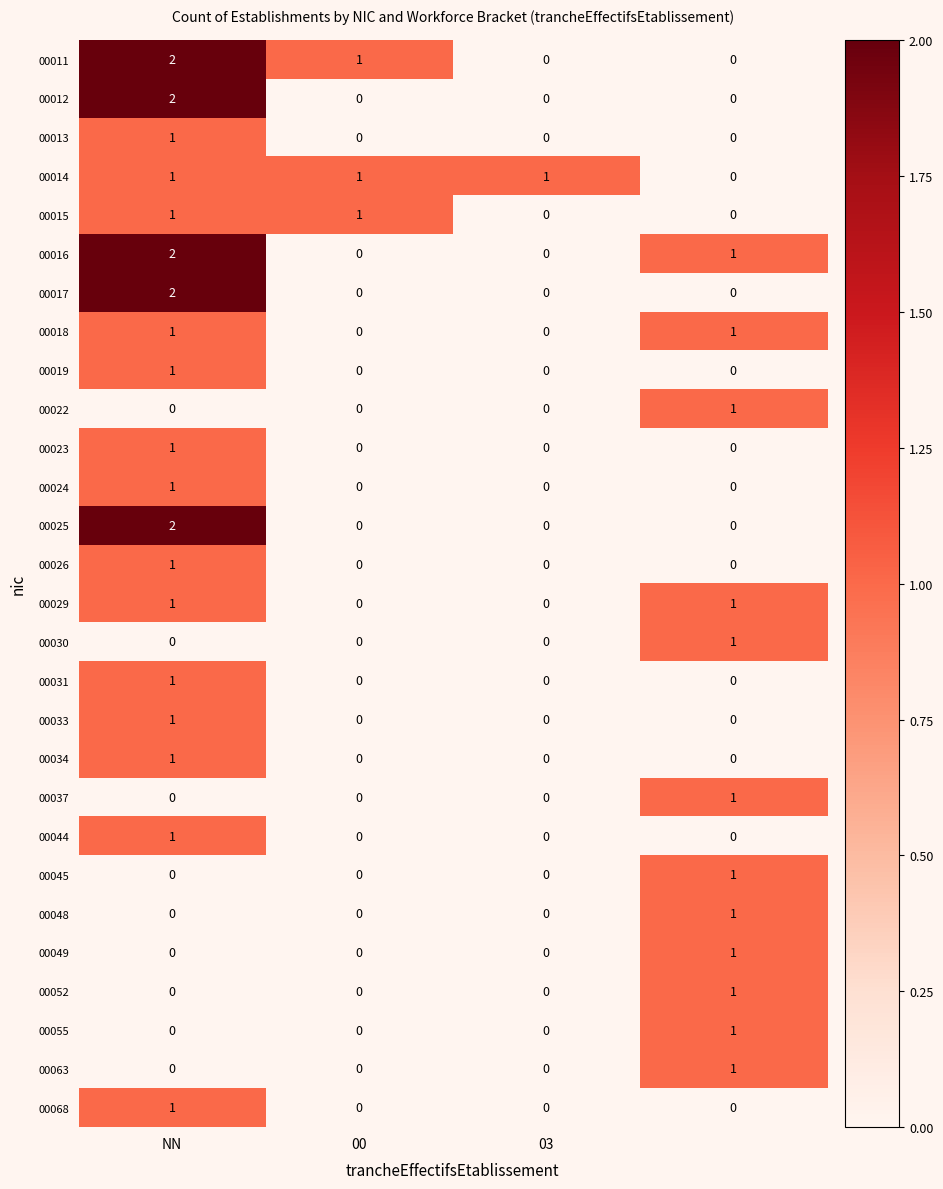

Count the 00068 values in the range 0 to 1.

4